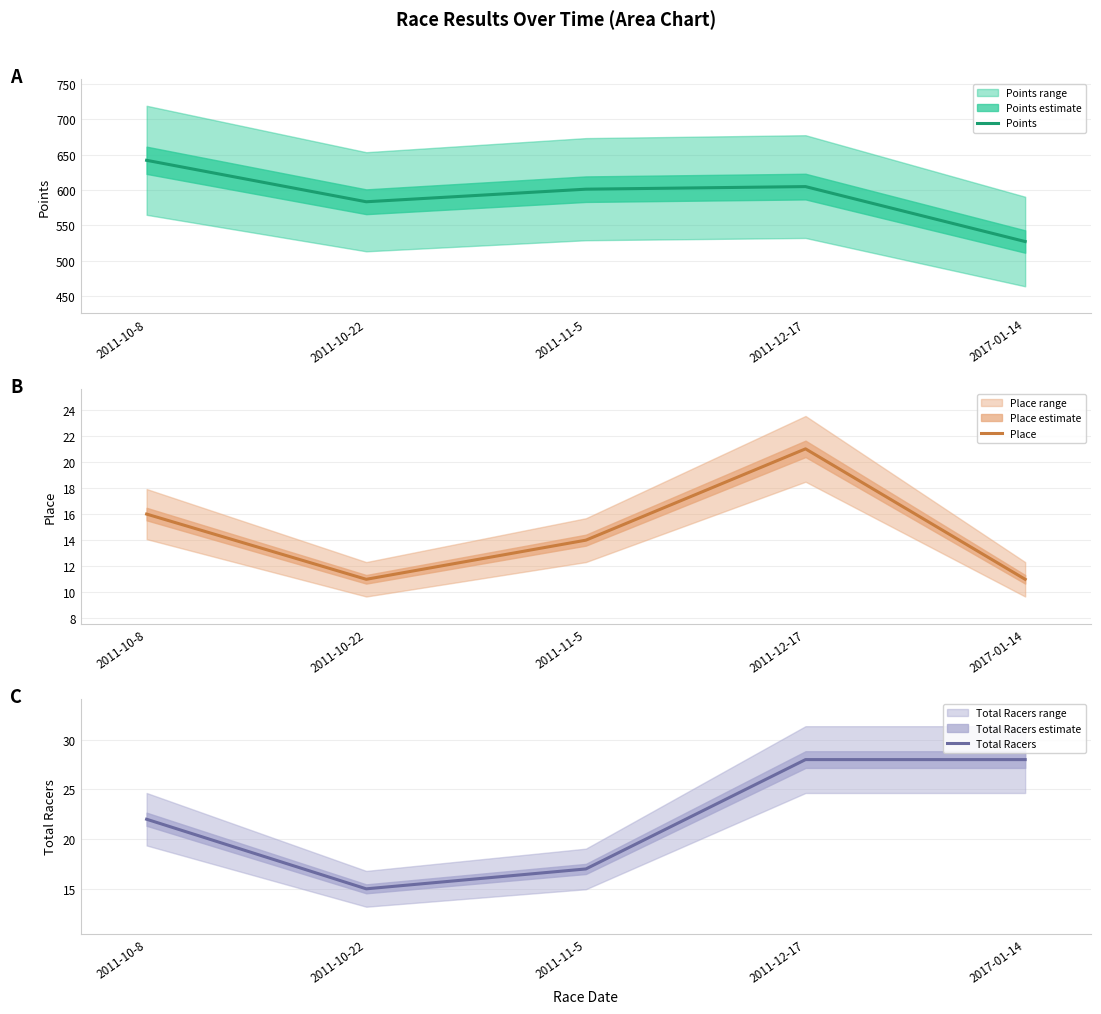

At which category is the sum across all series the highest?

2011-10-8